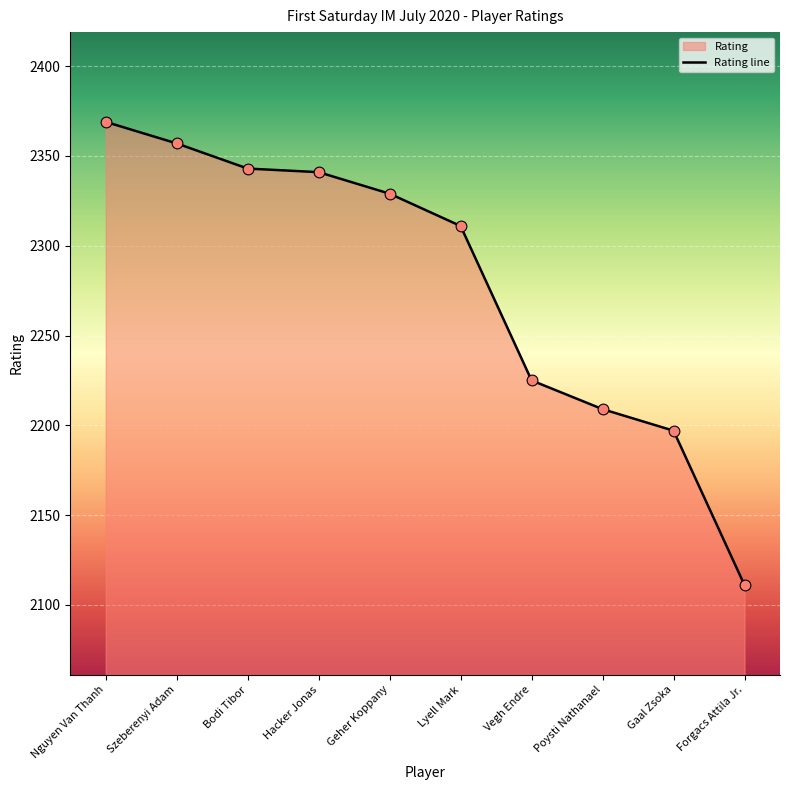

What is the change in value from Poysti Nathanael to Forgacs Attila Jr.?

-98